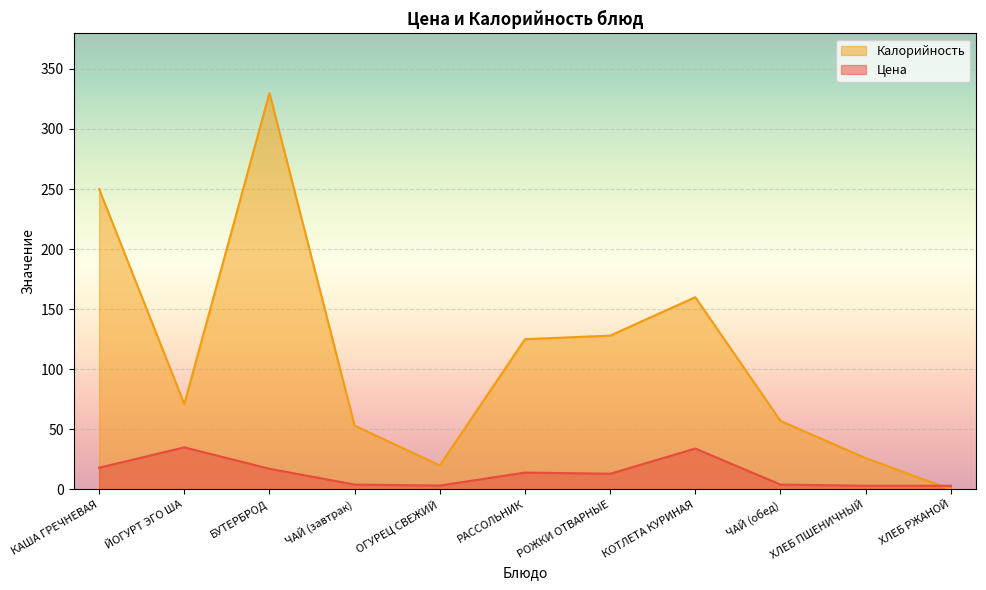

Reading left to right, transcribe all the data shown in this chart.

Цена: КАША ГРЕЧНЕВАЯ=18.0	ЙОГУРТ ЭГО ША=35.0	БУТЕРБРОД=17.2	ЧАЙ (завтрак)=4.0	ОГУРЕЦ СВЕЖИЙ=3.2	РАССОЛЬНИК=14.0	РОЖКИ ОТВАРНЫЕ=13.0	КОТЛЕТА КУРИНАЯ=34.0	ЧАЙ (обед)=4.0	ХЛЕБ ПШЕНИЧНЫЙ=3.0	ХЛЕБ РЖАНОЙ=3.0
Калорийность: КАША ГРЕЧНЕВАЯ=250.0	ЙОГУРТ ЭГО ША=71.0	БУТЕРБРОД=330.0	ЧАЙ (завтрак)=53.0	ОГУРЕЦ СВЕЖИЙ=20.0	РАССОЛЬНИК=125.0	РОЖКИ ОТВАРНЫЕ=128.0	КОТЛЕТА КУРИНАЯ=160.0	ЧАЙ (обед)=57.0	ХЛЕБ ПШЕНИЧНЫЙ=26.0	ХЛЕБ РЖАНОЙ=0.0